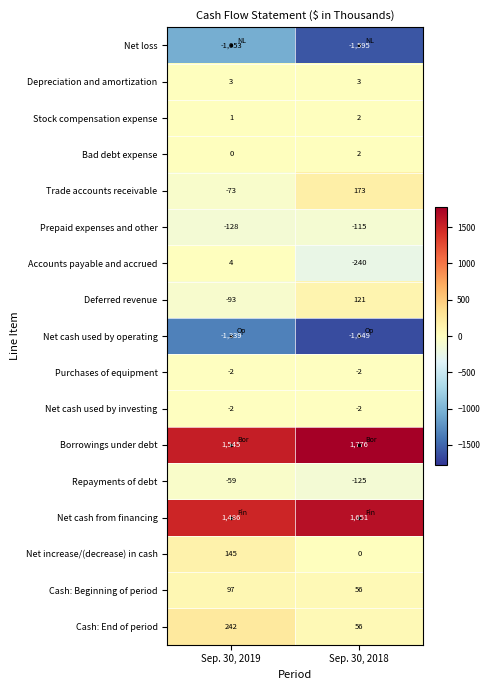

What is the maximum value shown in the chart?

1776